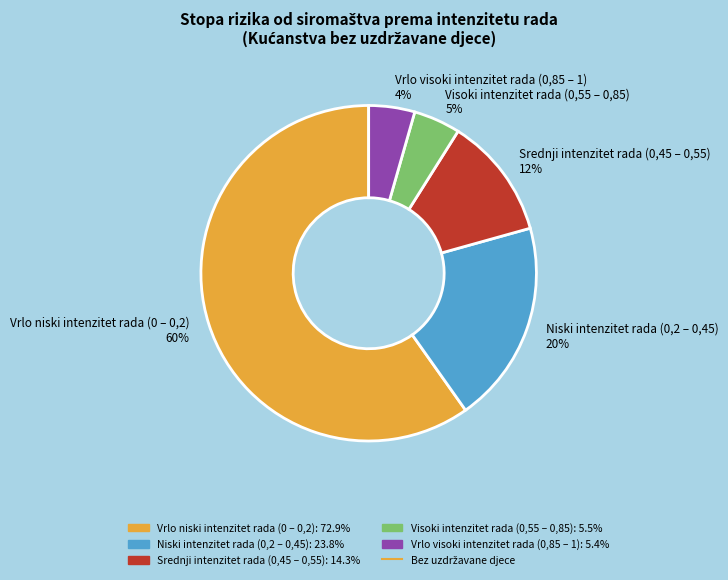

Do Visoki intenzitet rada (0,55 – 0,85) 5% and Vrlo visoki intenzitet rada (0,85 – 1) 4% together represent more than half of the pie?

No